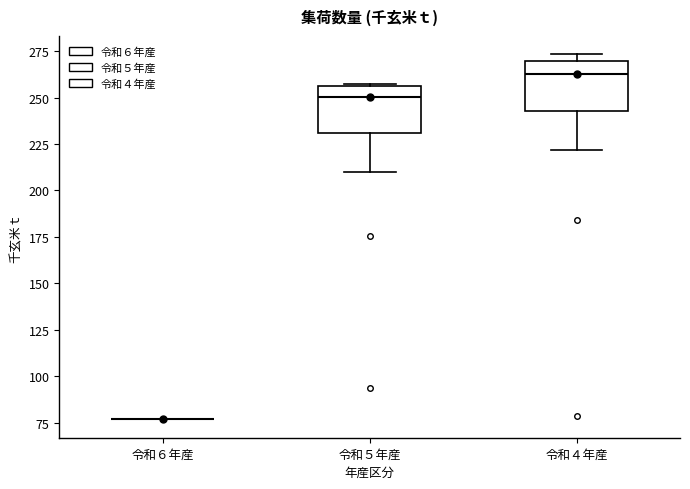

Where does the lower whisker of the box for 令和４年産 end on the y-axis? The values are not printed on the chart, so give them approximately, as read against the axis.

220